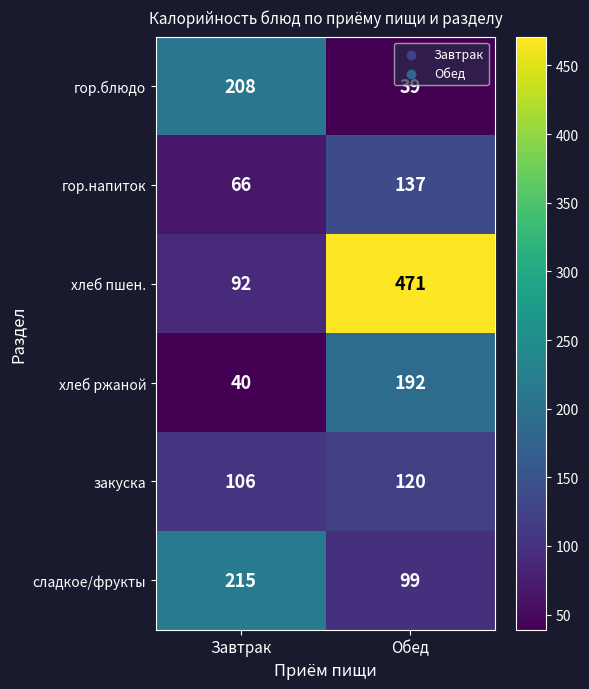

What is the sum of the закуска values at Обед and Завтрак?

226